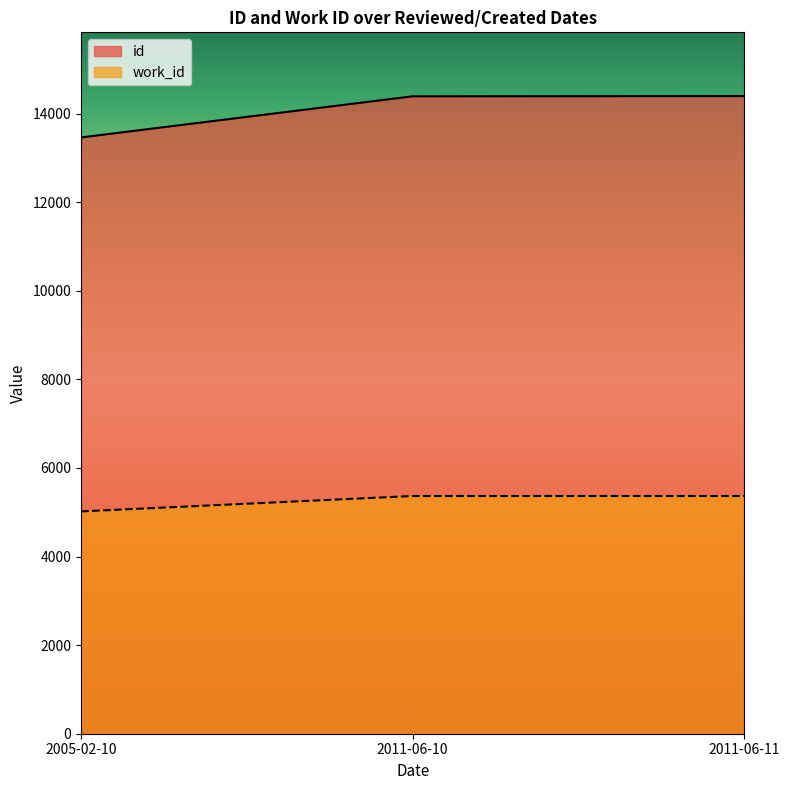

Reading right to left, what are all the values shown in this chart?

id: 14393	14388	13460
work_id: 5366	5366	5018